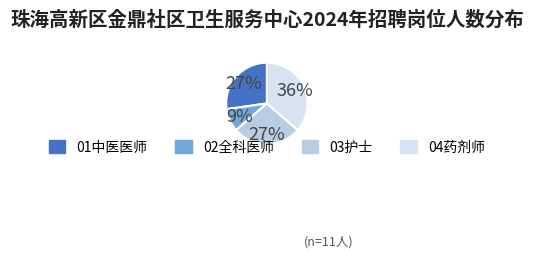

The 03护士 slice represents 16% of the pie. True or false?

False